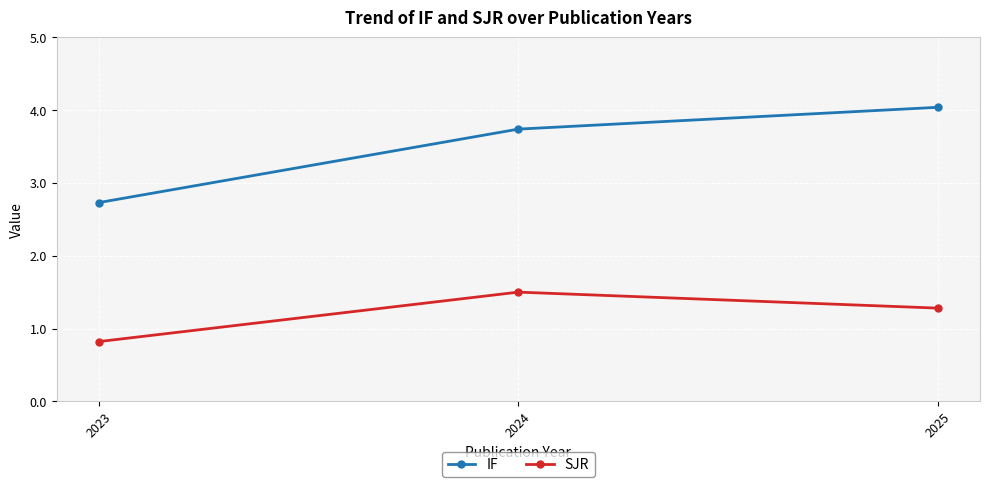

What is the value of the SJR point at the 3rd from the left?

1.3